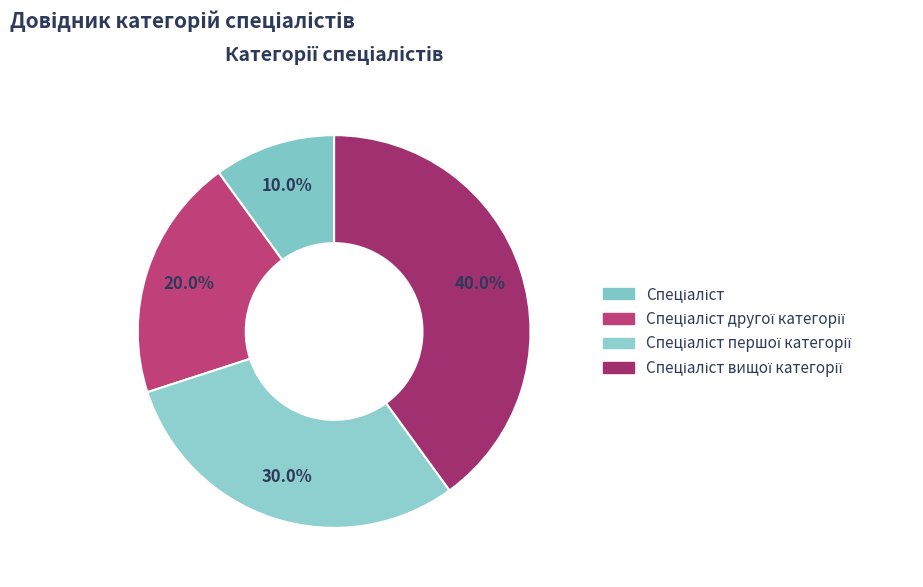

Does Спеціаліст account for over 50% of the chart?

No